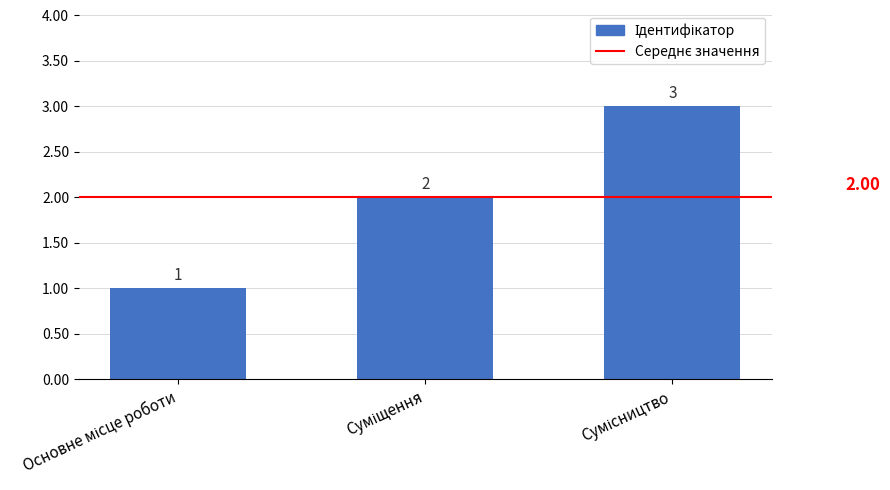

What is the sum of all values?

6